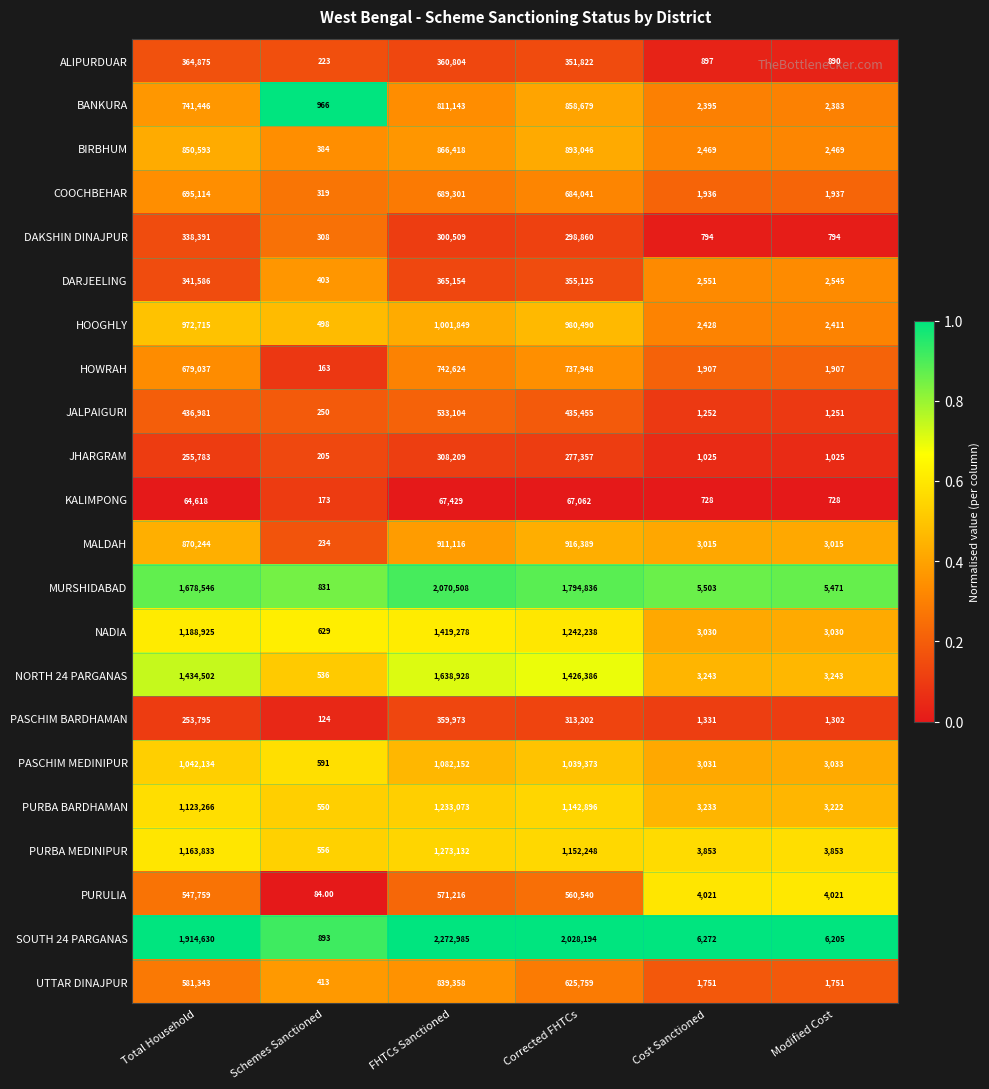

What is the greatest value displayed?

2272985